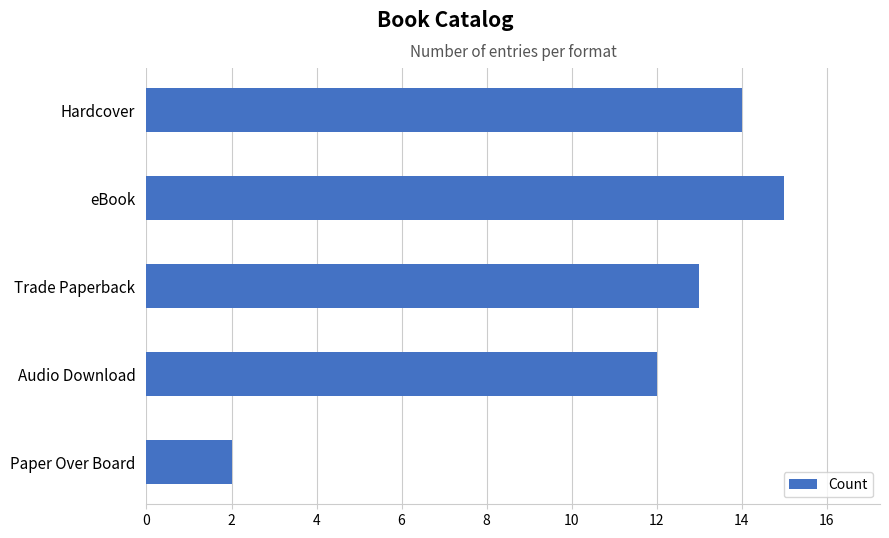

What is the ratio of the value at Audio Download to the value at Trade Paperback?

0.9